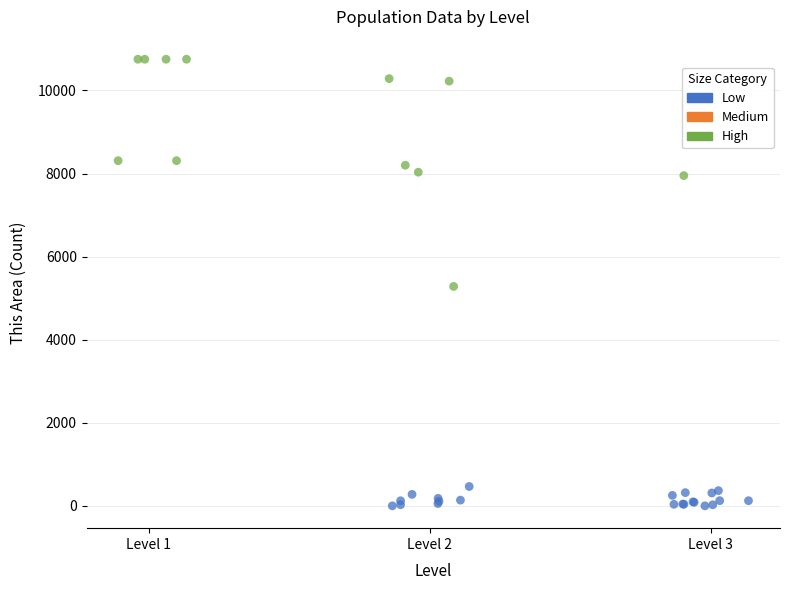

Which series contains the lowest Y value?

Low